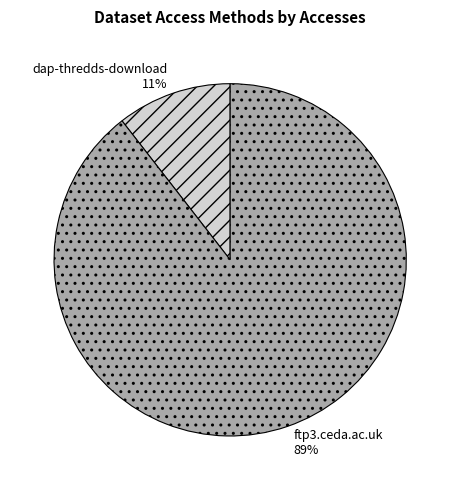

What is the ratio of the value at dap-thredds-download to the value at ftp3.ceda.ac.uk?

0.1